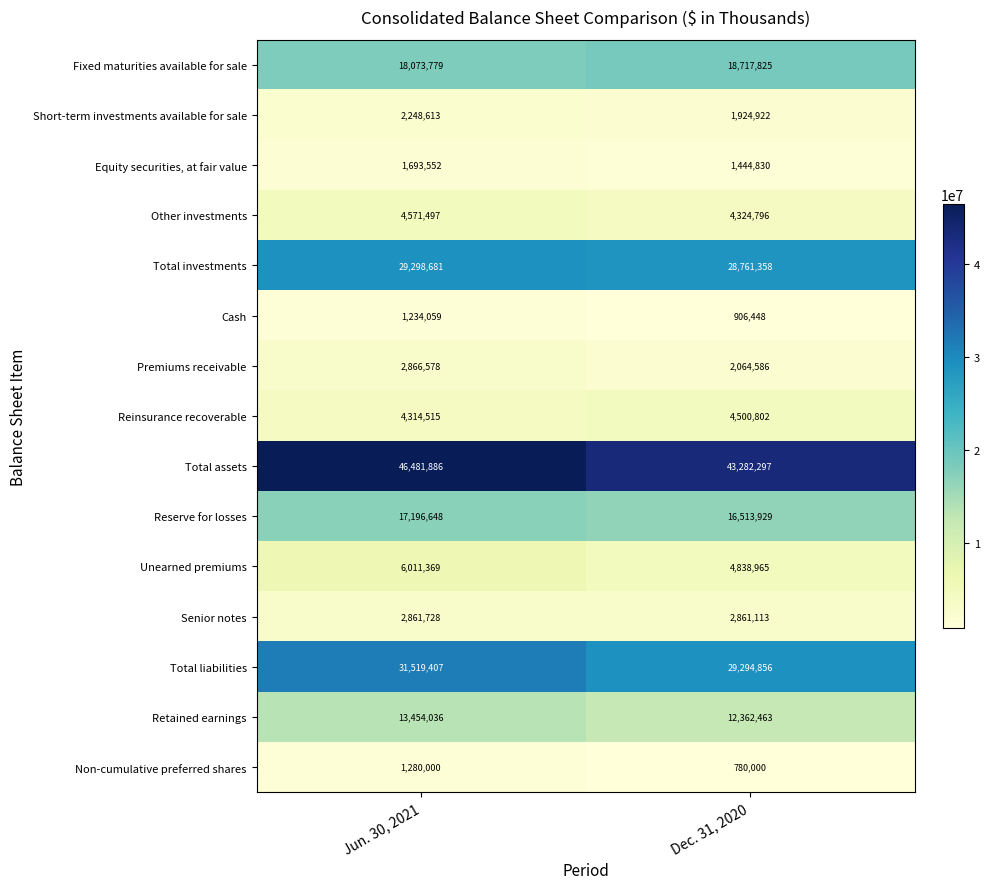

True or false: Retained earnings has a value of 4119862 at Jun. 30, 2021.

False